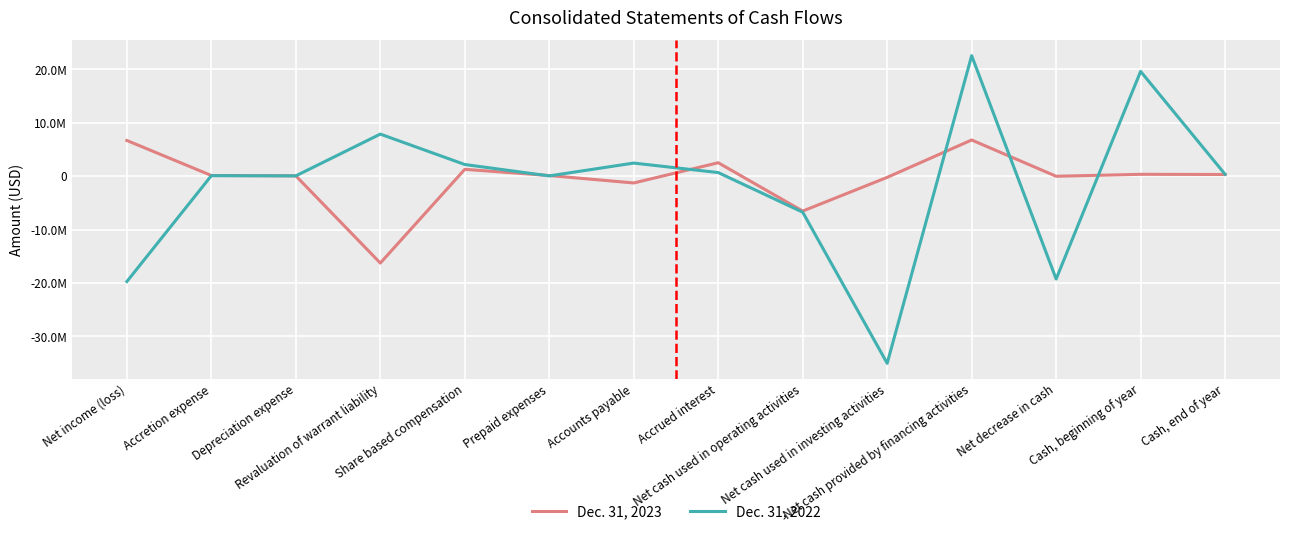

What are all the series names shown in the legend?

Dec. 31, 2023, Dec. 31, 2022